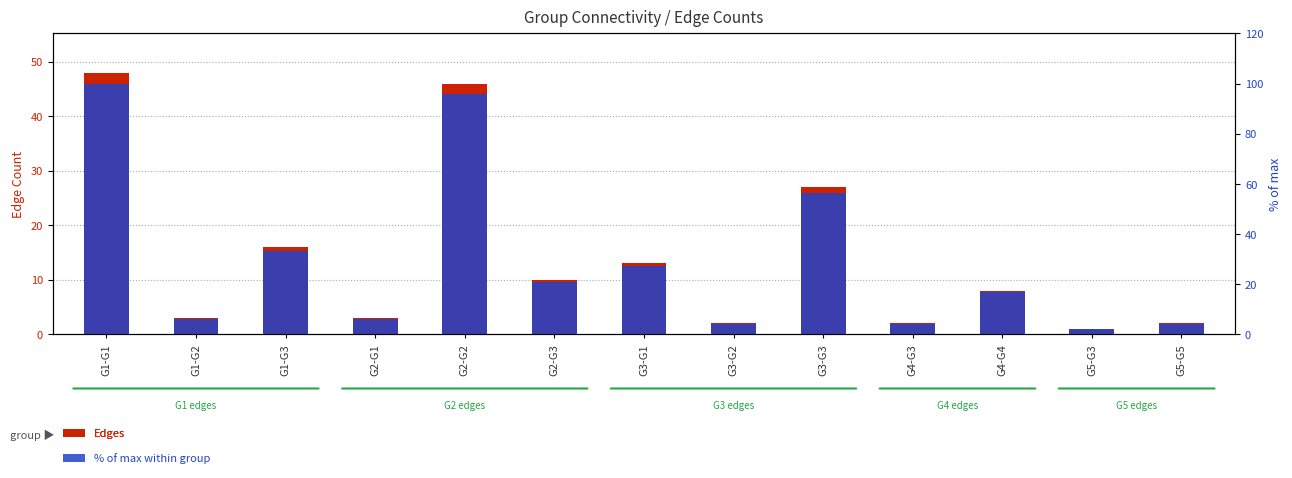

Between G2-G3 and G4-G3, which series saw the biggest shift?

% of max within group